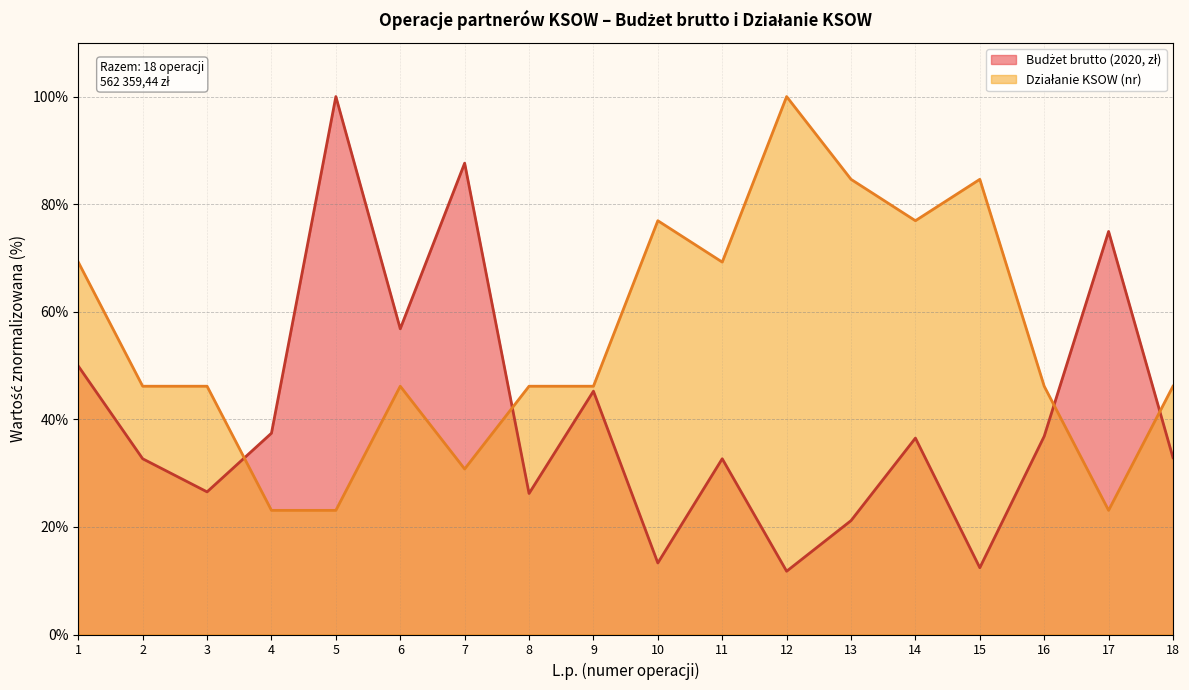

The Działanie KSOW series shows 6.9 at 7. True or false?

False